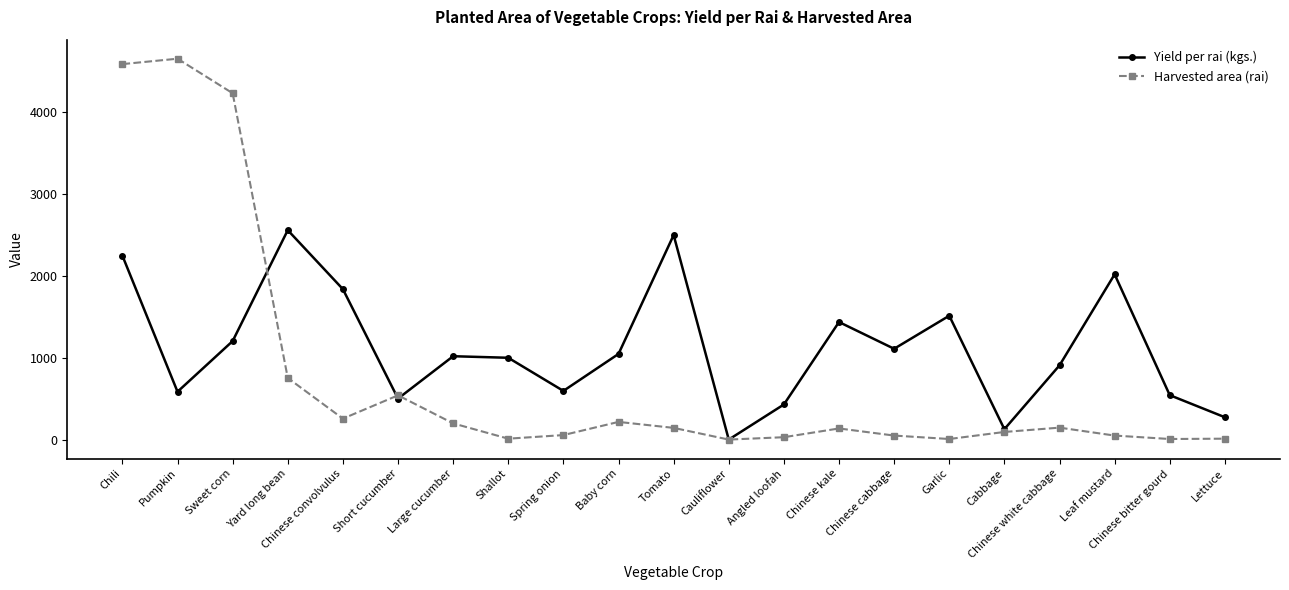

List the series in order of their overall mean, lowest first.

Harvested area (rai), Yield per rai (kgs.)